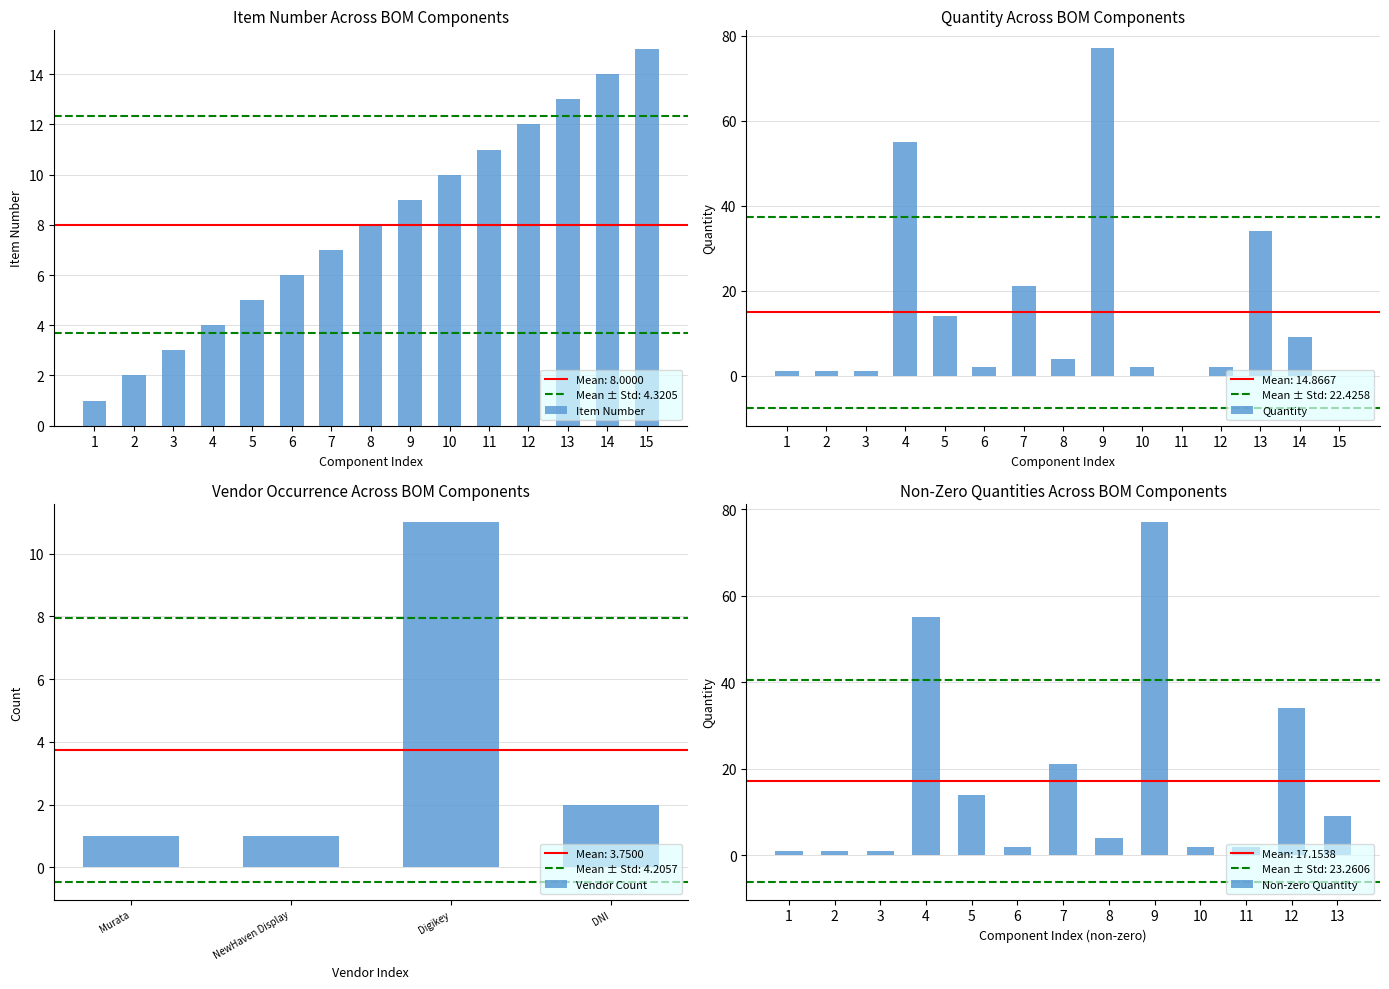

Is it true that Item Number equals 13 at 13?

True